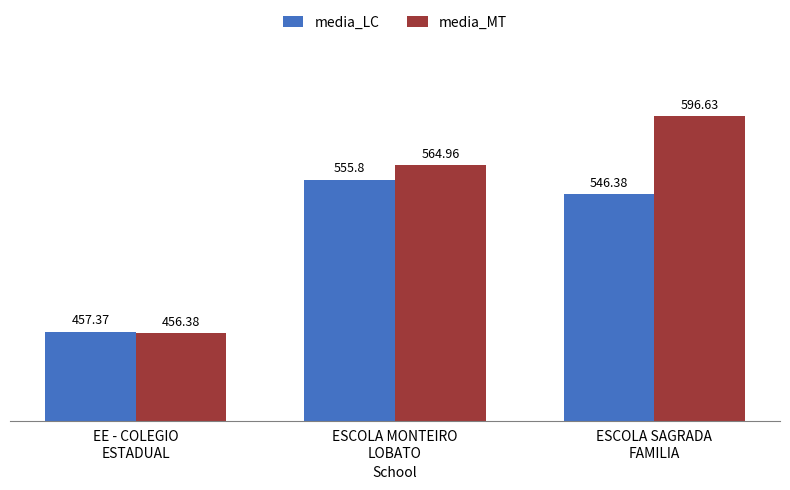

Which series has the largest range (max minus min)?

media_MT